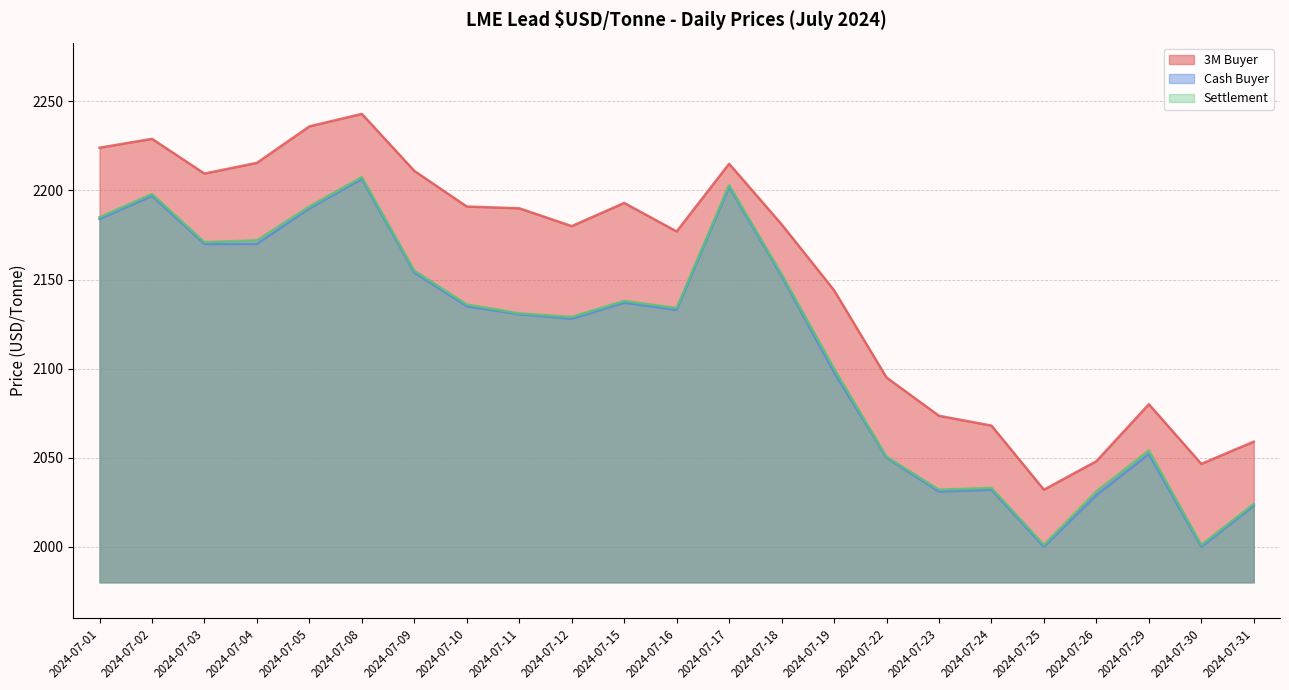

What are all the series names shown in the legend?

3M Buyer, Cash Buyer, Settlement